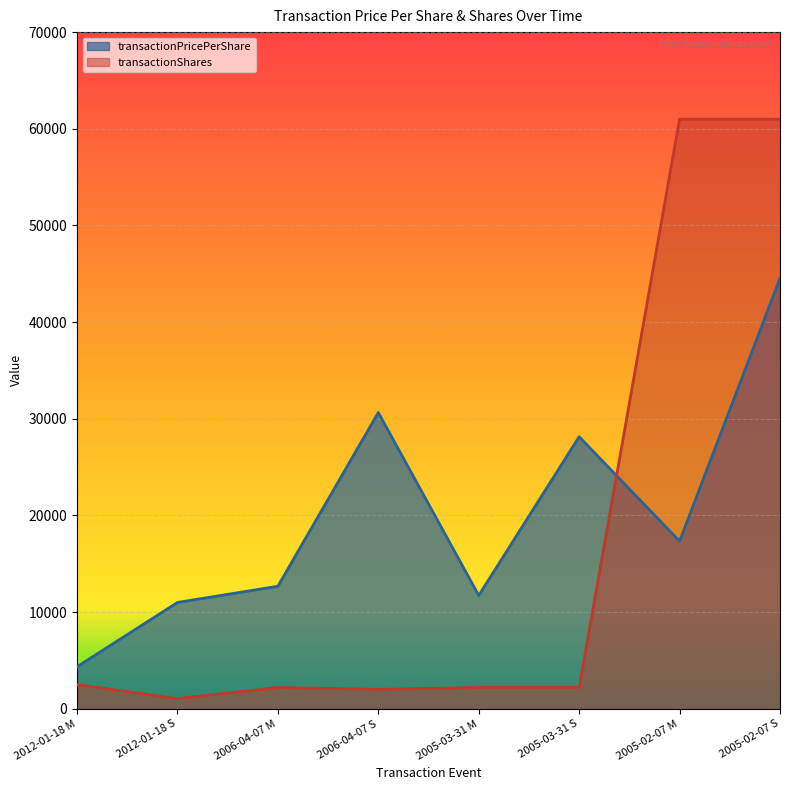

What is the label of the 8th point from the left?

2005-02-07 S